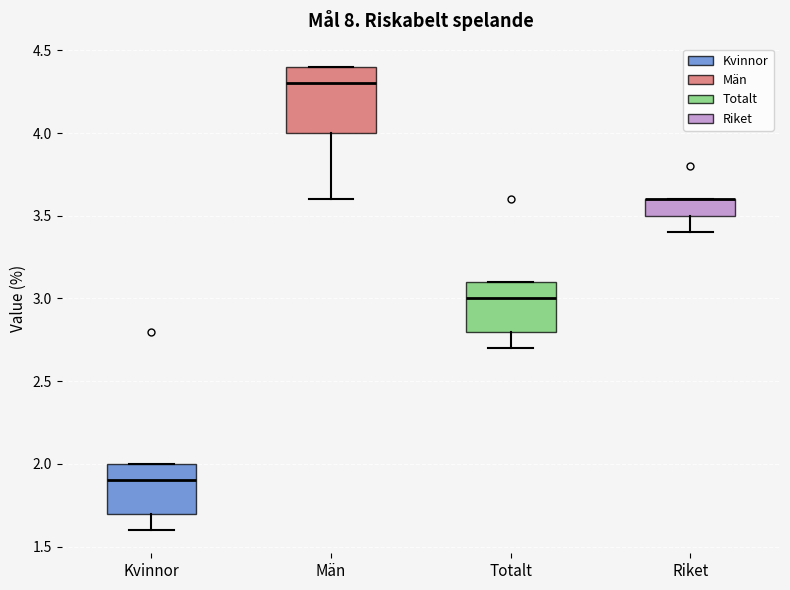

Comparing the boxes themselves (not the whiskers), which one is the tallest?

Män